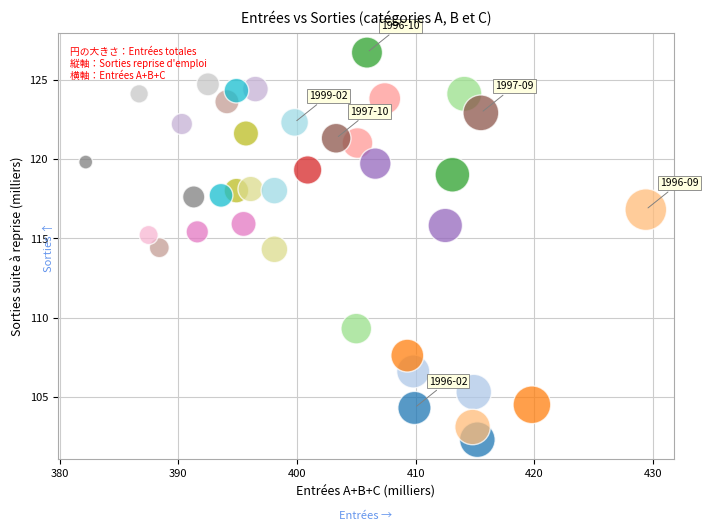

What is the range of X values (max minus min)?

47.2